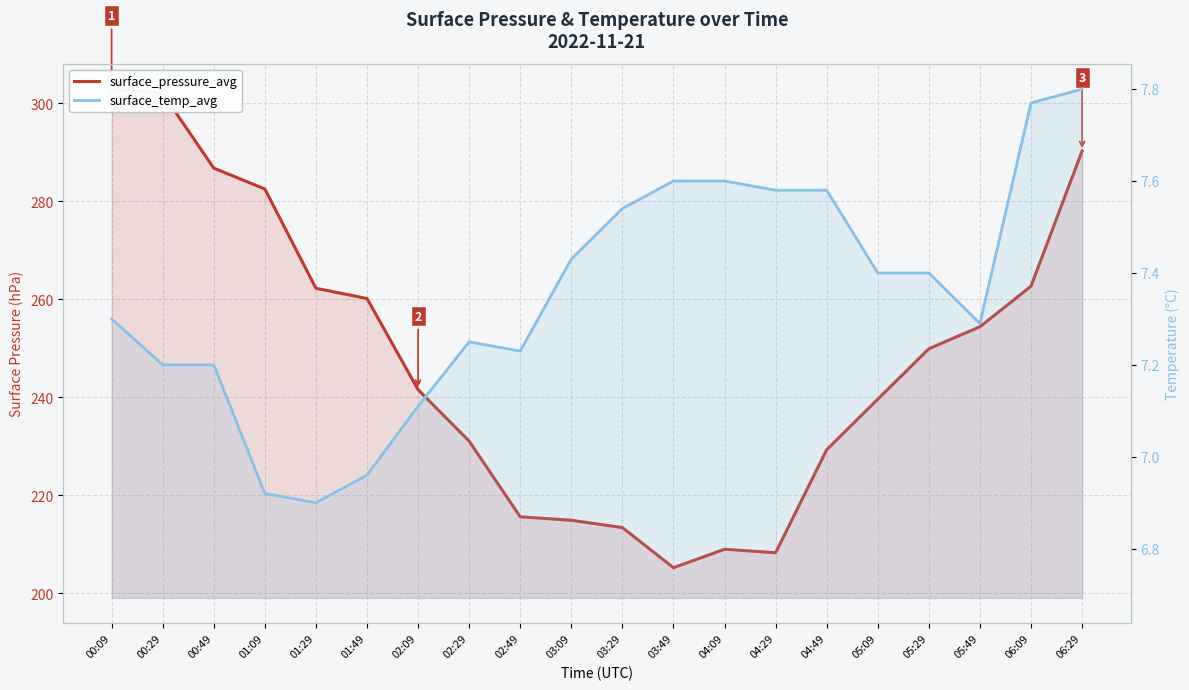

List the series in order of their peak value, highest first.

surface_pressure_avg, surface_temp_avg